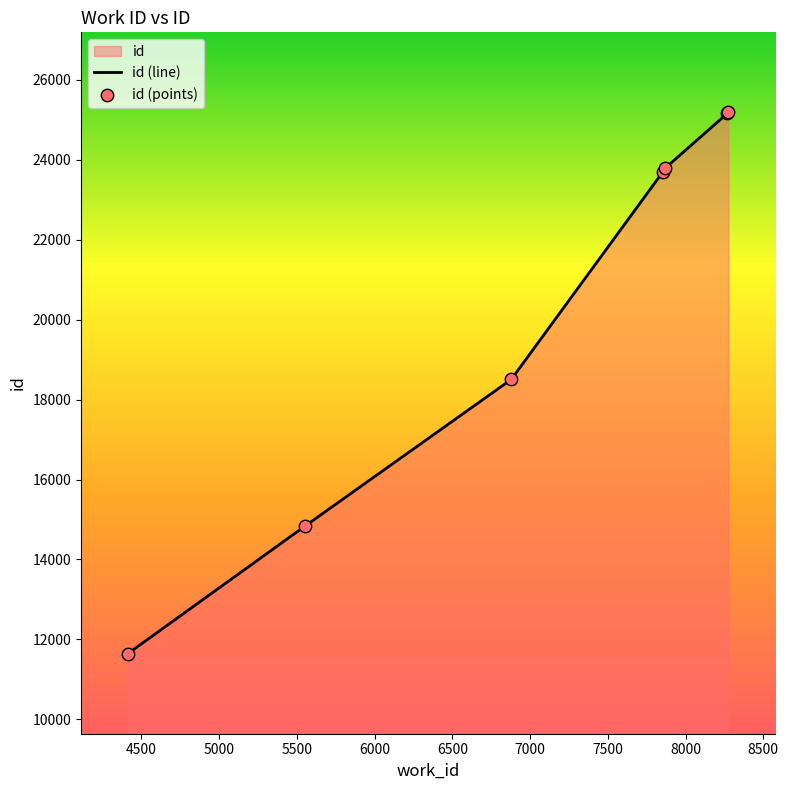

Which series contains the lowest Y value?

id (line)